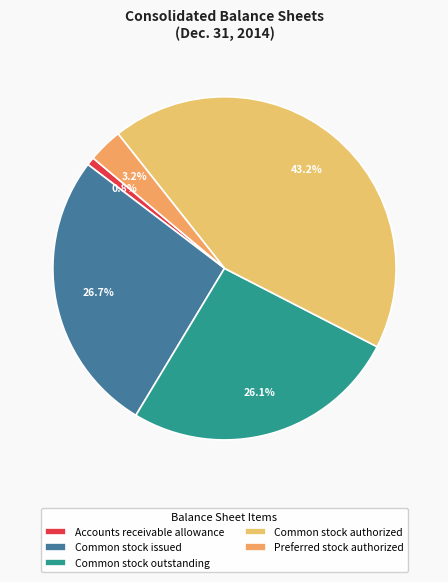

What is the largest slice in the pie chart?

Common stock authorized